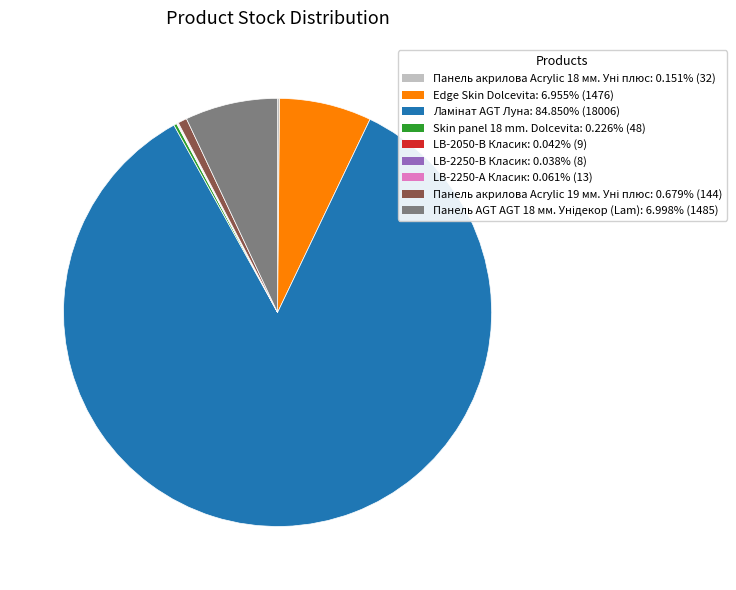

Is there any slice that represents more than half of the pie?

Yes